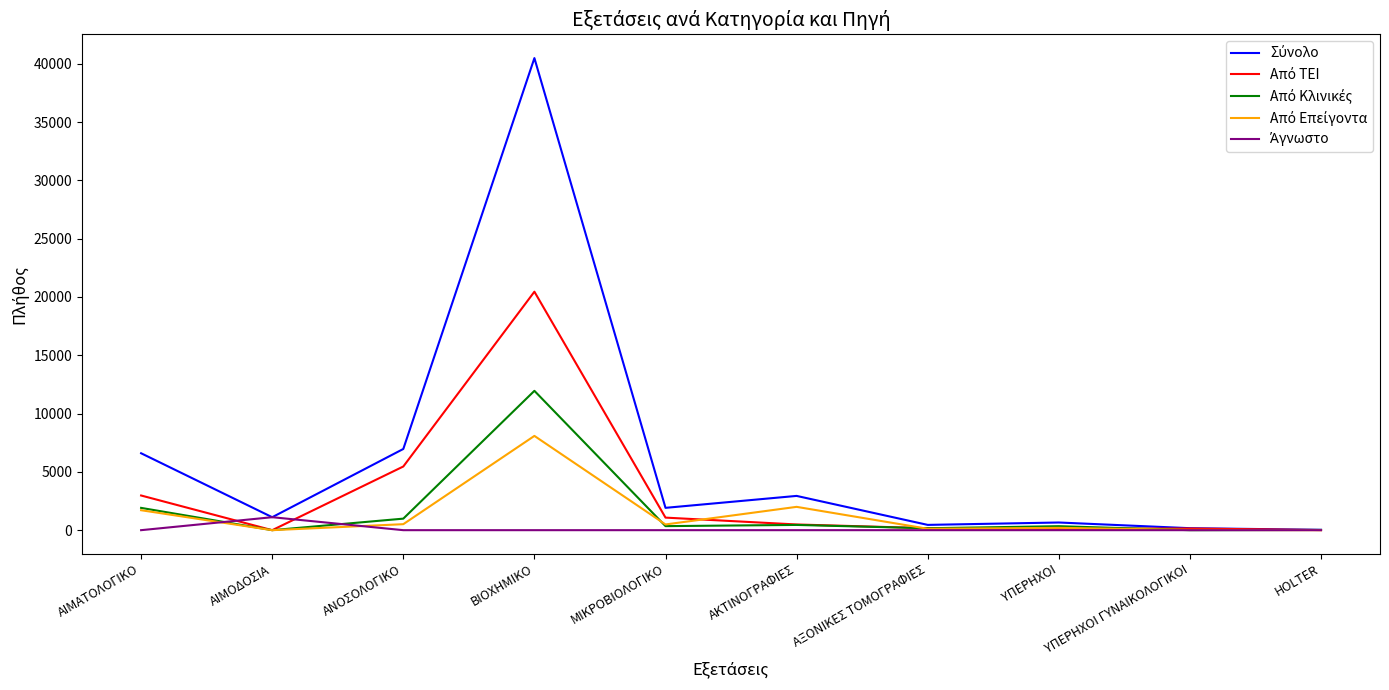

At which category is the sum across all series the highest?

ΒΙΟΧΗΜΙΚΟ